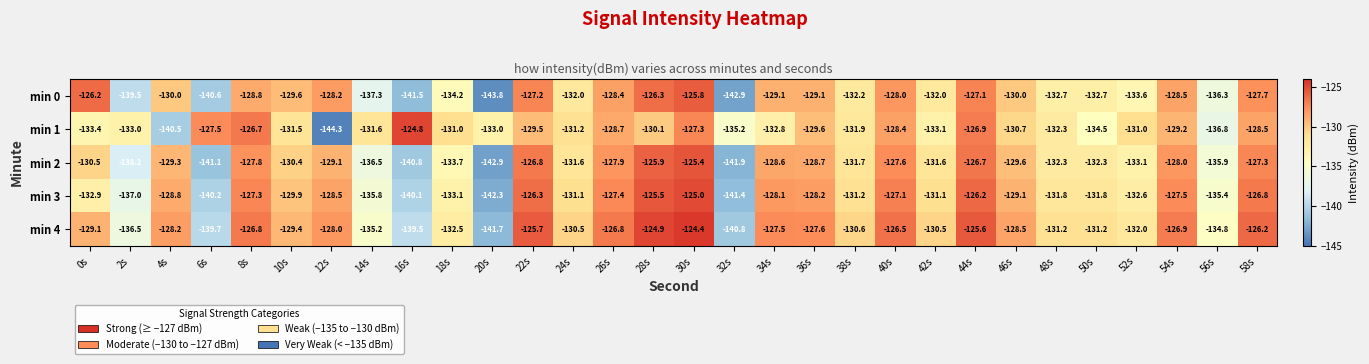

What is the average value of the min 3 series?

-131.3